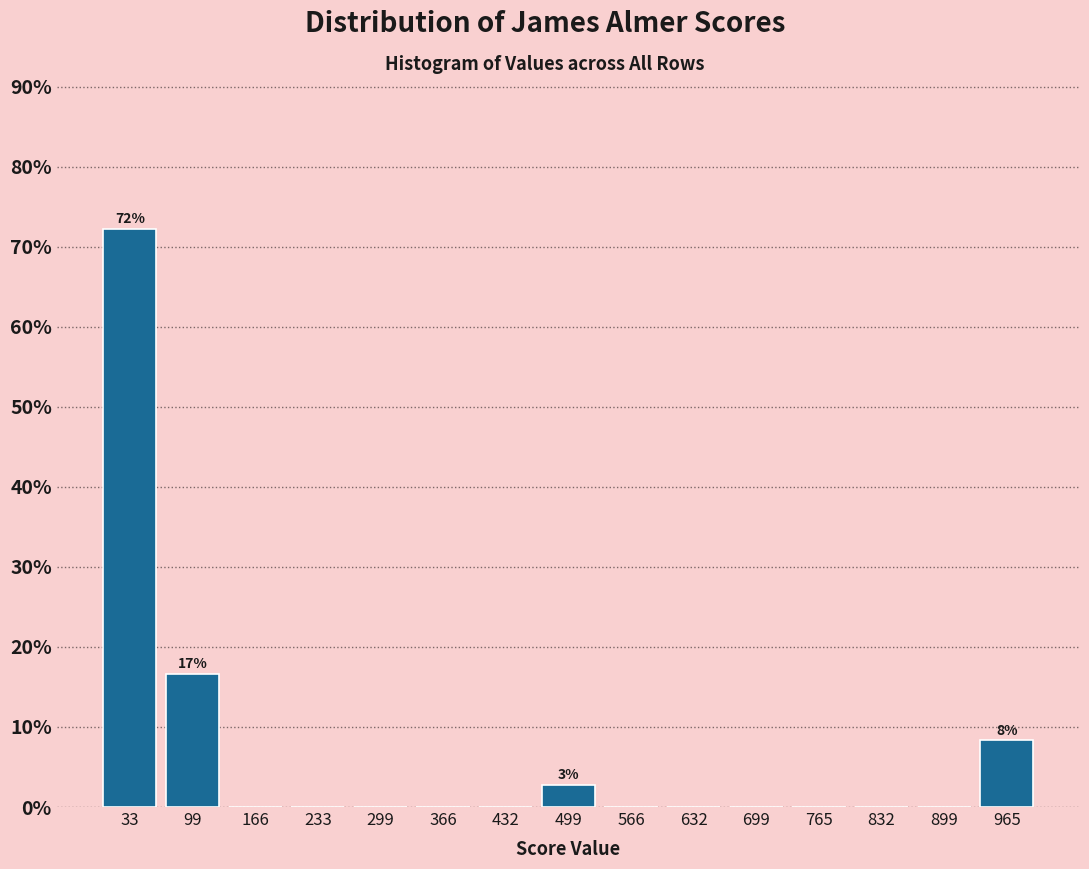

Over which range of the x-axis is the bar tallest?

0 to 70